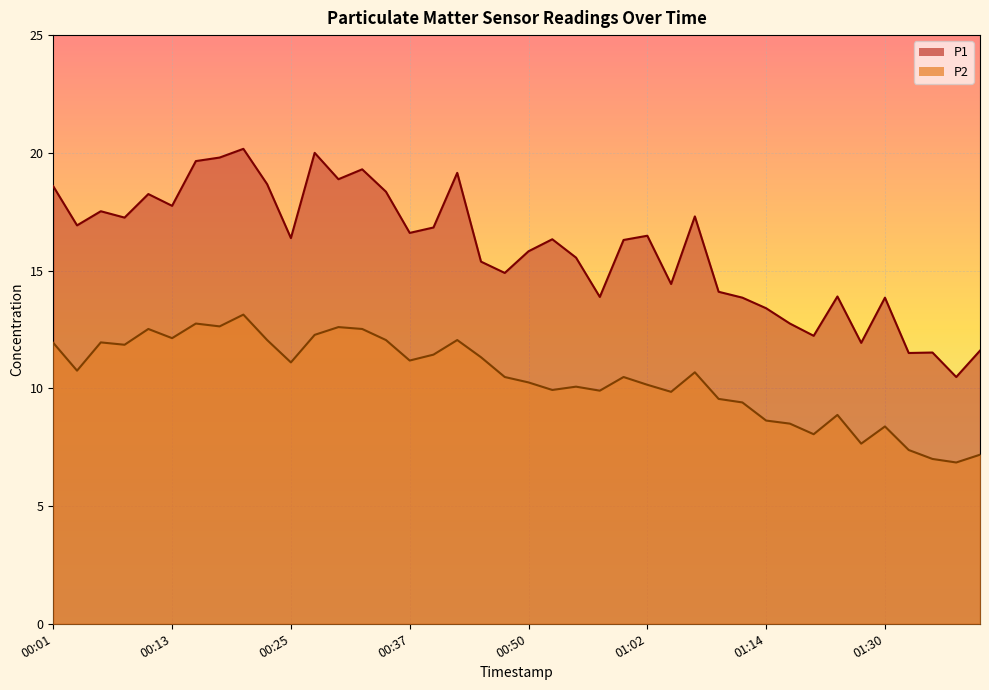

Which series has the widest spread of values?

P1